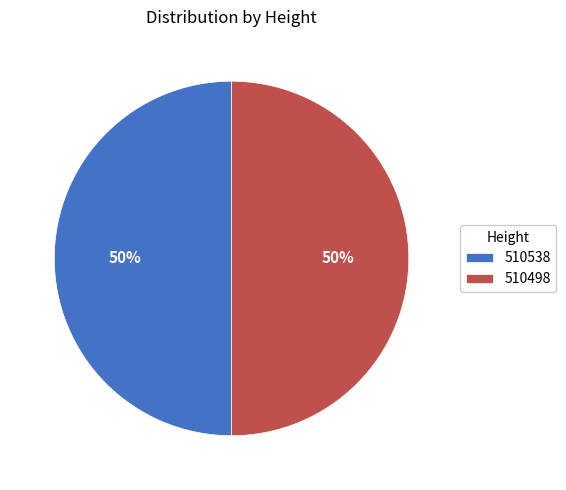

What percentage is the 510498 slice, to the nearest percent?

50%